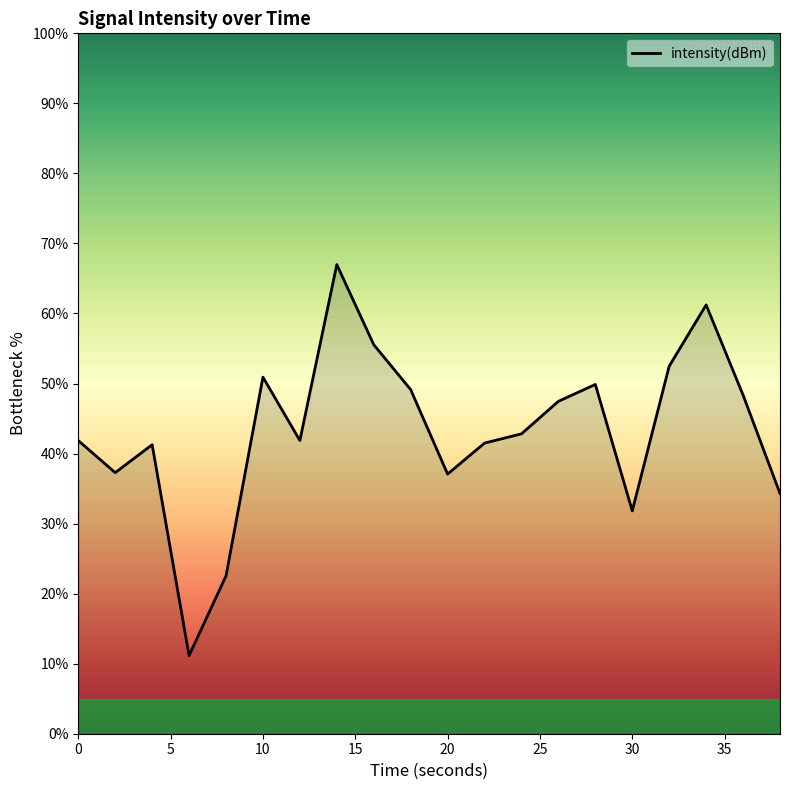

What is the difference between the maximum and minimum values?

55.8